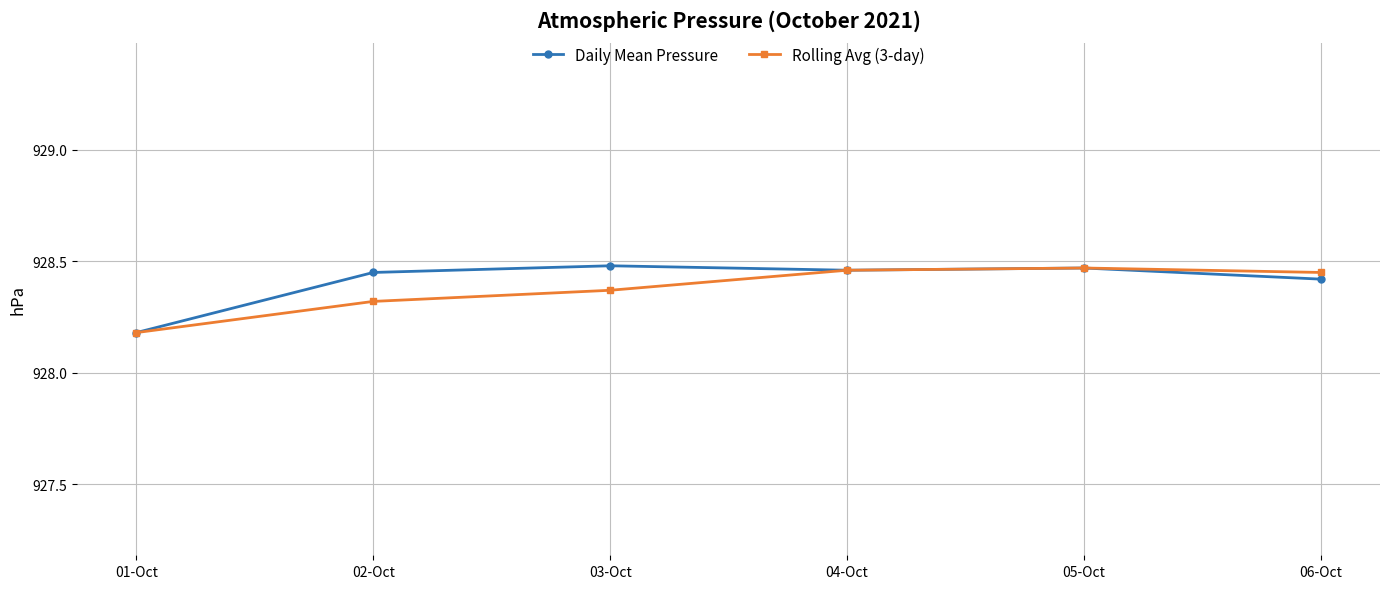

In Rolling Avg (3-day), how many points are higher than both neighbors (excluding endpoints)?

1